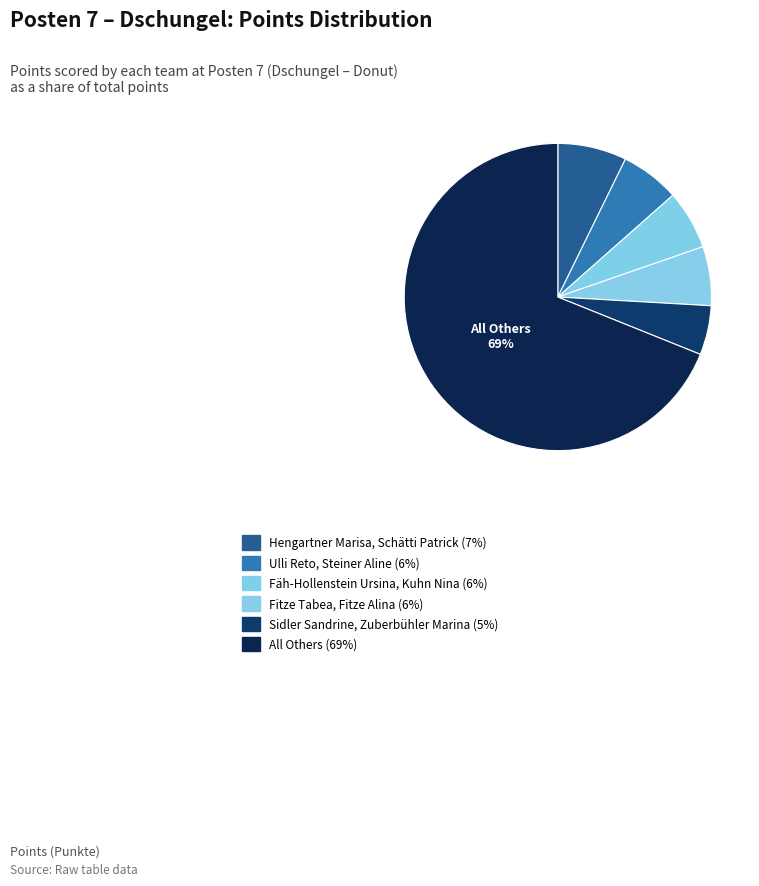

How many slices are in this pie chart?

6